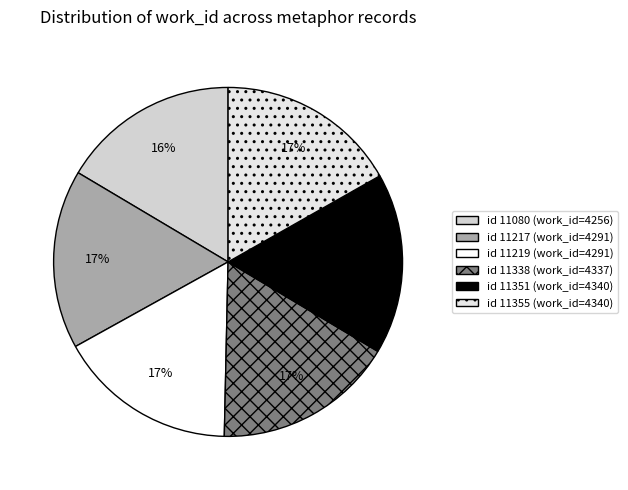

Does any single category account for the majority?

No